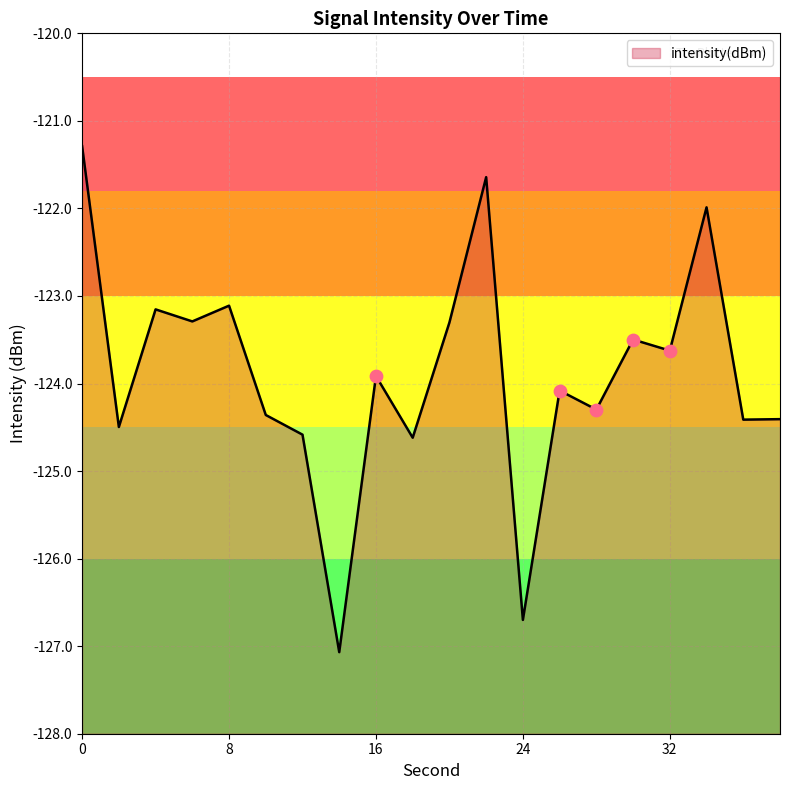

Which has a higher value, 28 or 12?

28